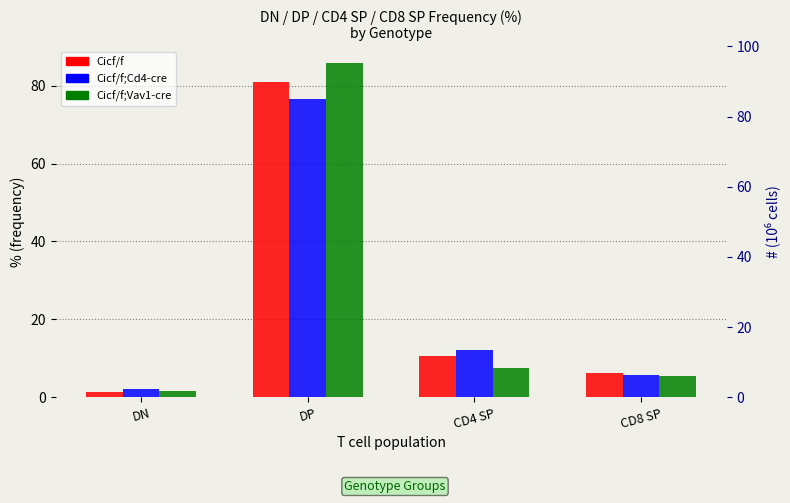

How many data points in Cicf/f;Vav1-cre are above 7?

2